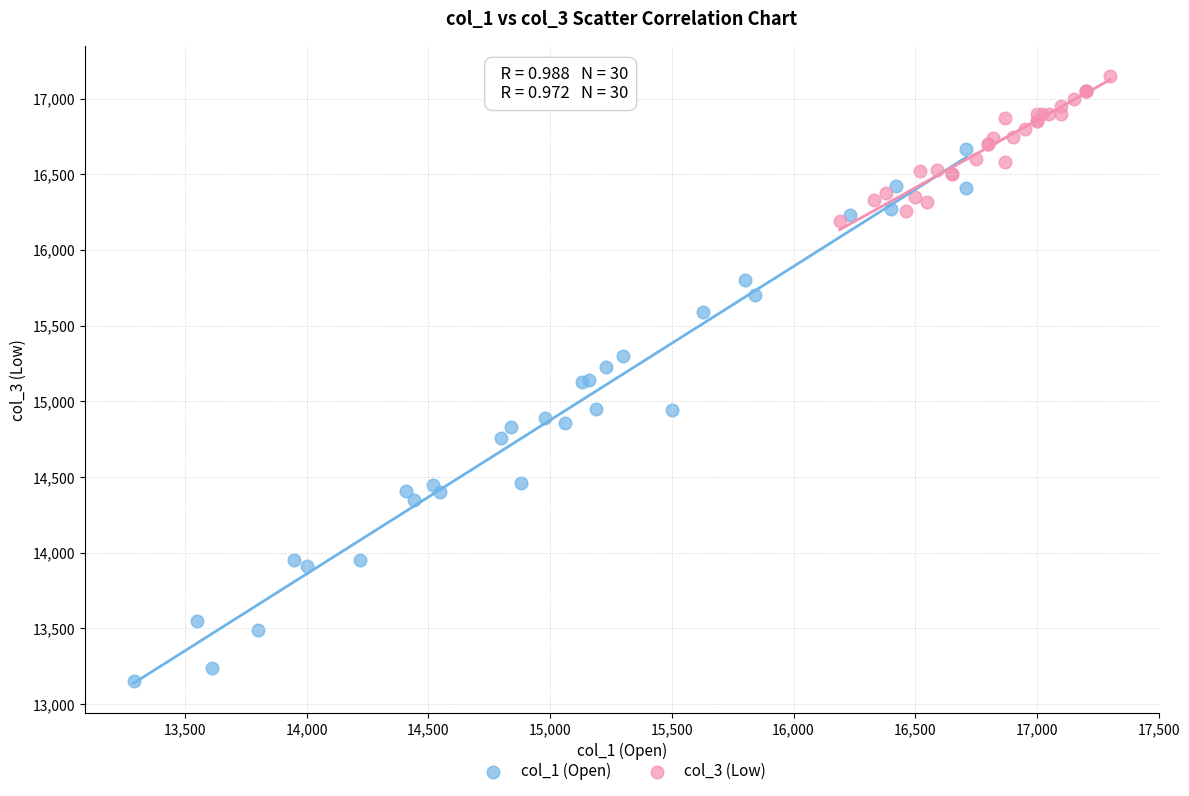

Which series contains the highest Y value?

col_3 (Low)